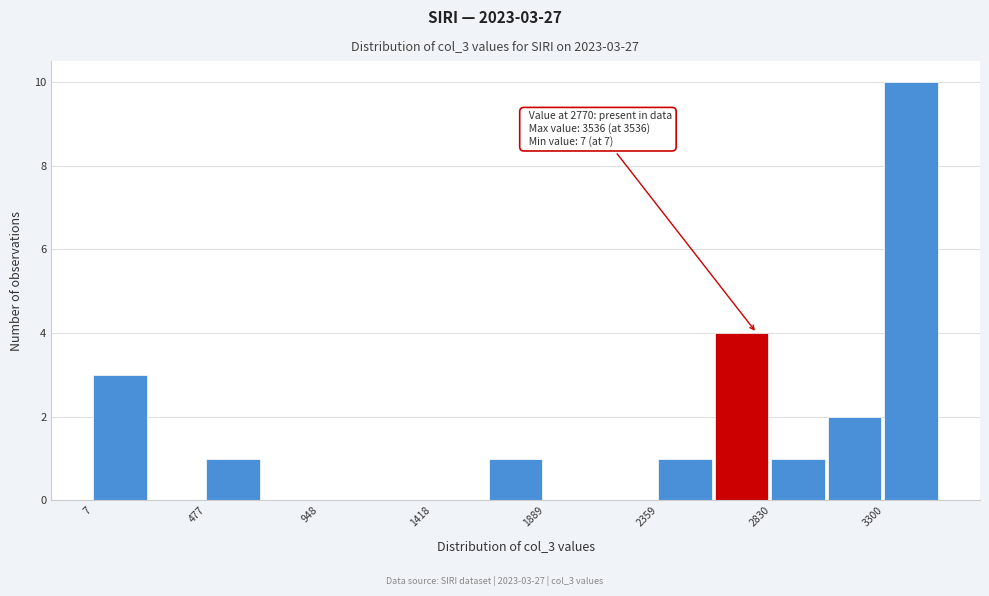

Over which range of the x-axis is the bar tallest?

3300 to 3550